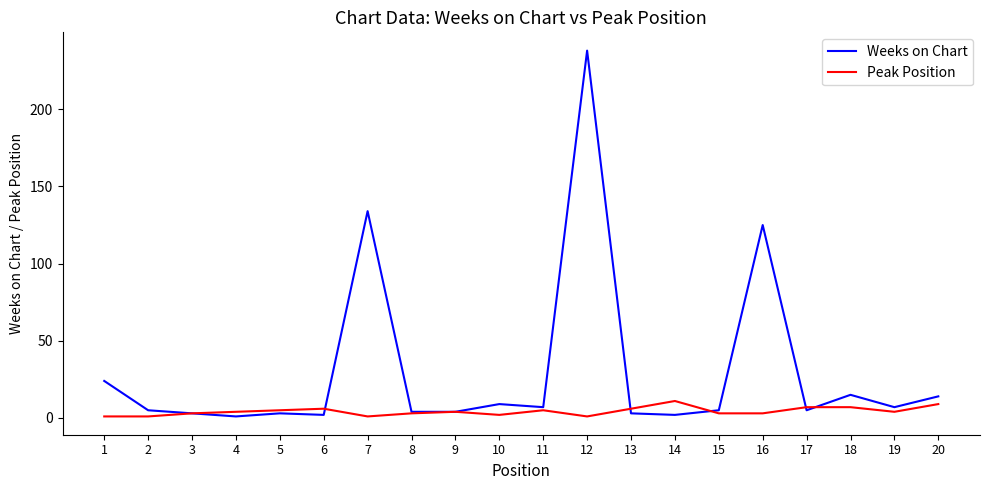

Does the chart have visible grid lines?

No